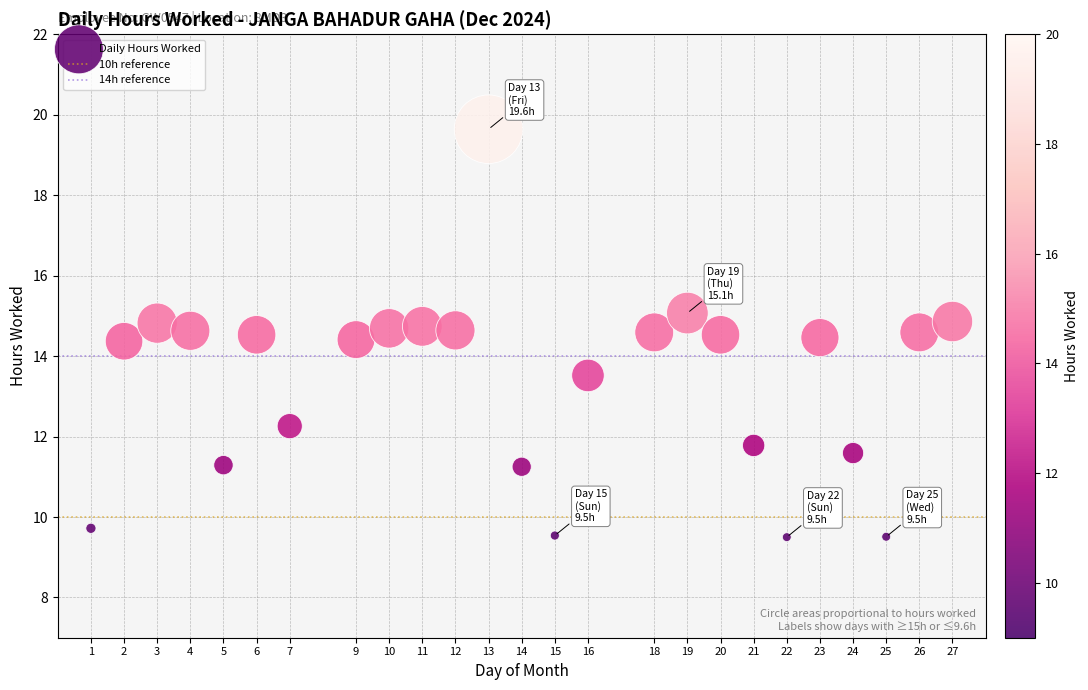

What is the range of X values (max minus min)?

26.0